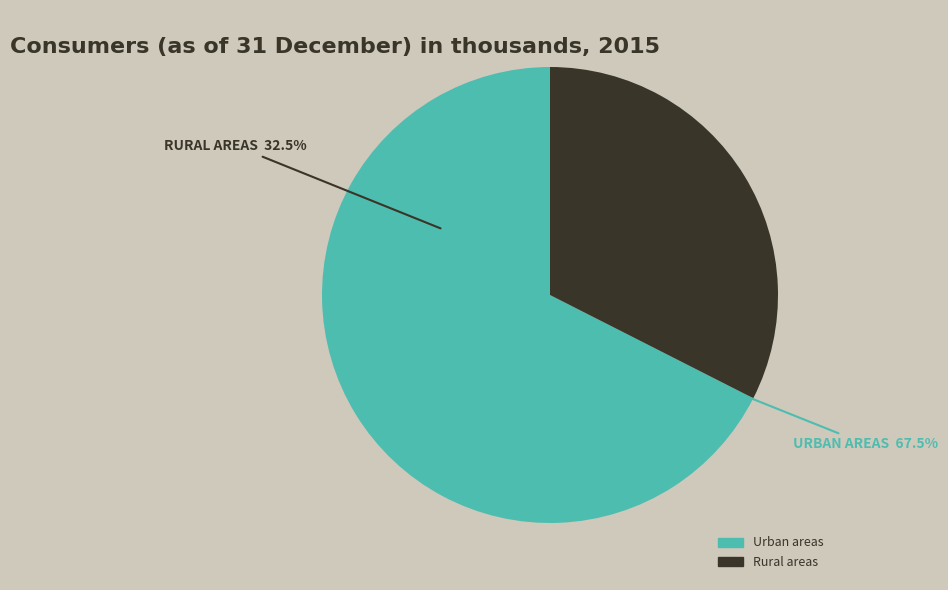

Which category has the biggest portion of the pie?

Urban areas